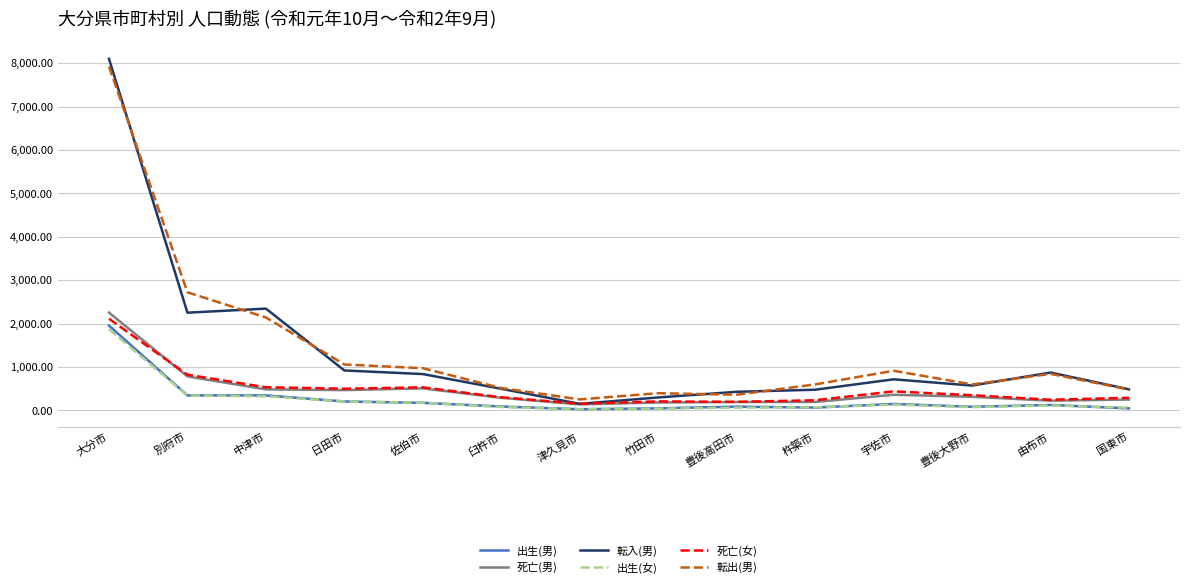

Does the chart have visible grid lines?

Yes